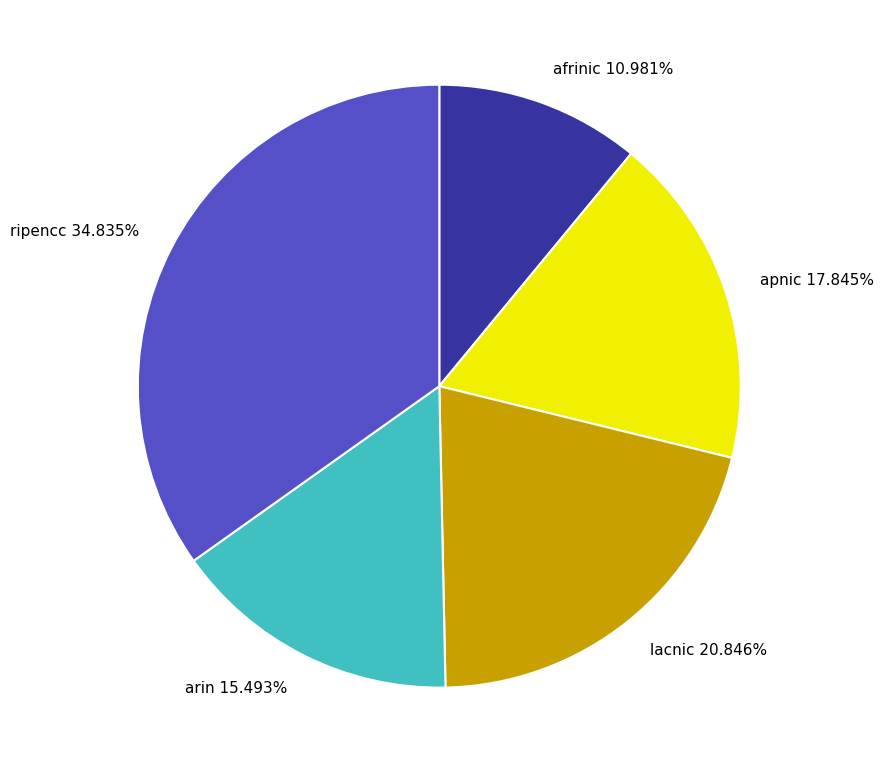

How many segments does this pie chart have?

5